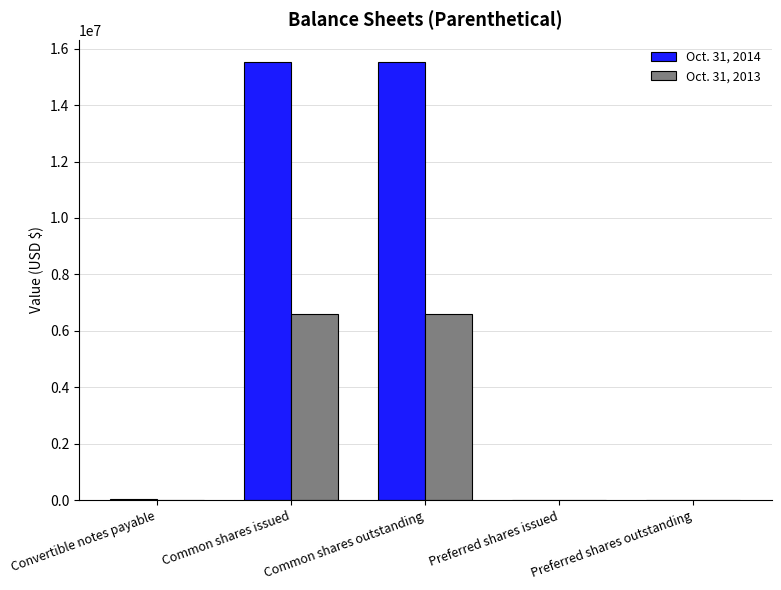

What is the average value of the Oct. 31, 2013 series?

2640000